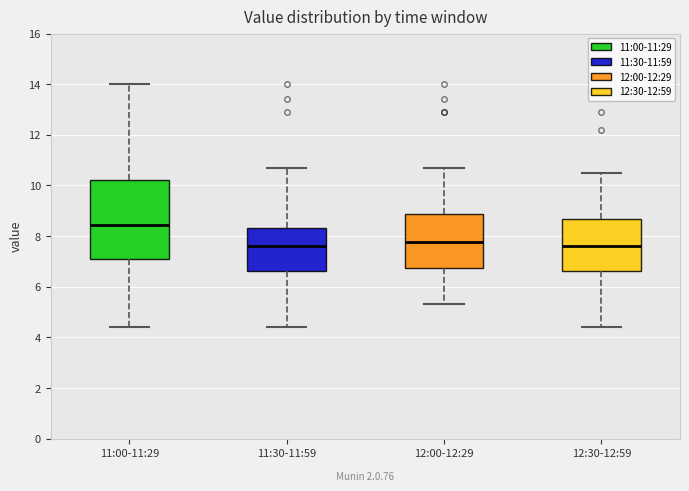

Where does the lower whisker of the box for 11:00-11:29 end on the y-axis? The values are not printed on the chart, so give them approximately, as read against the axis.

4.4